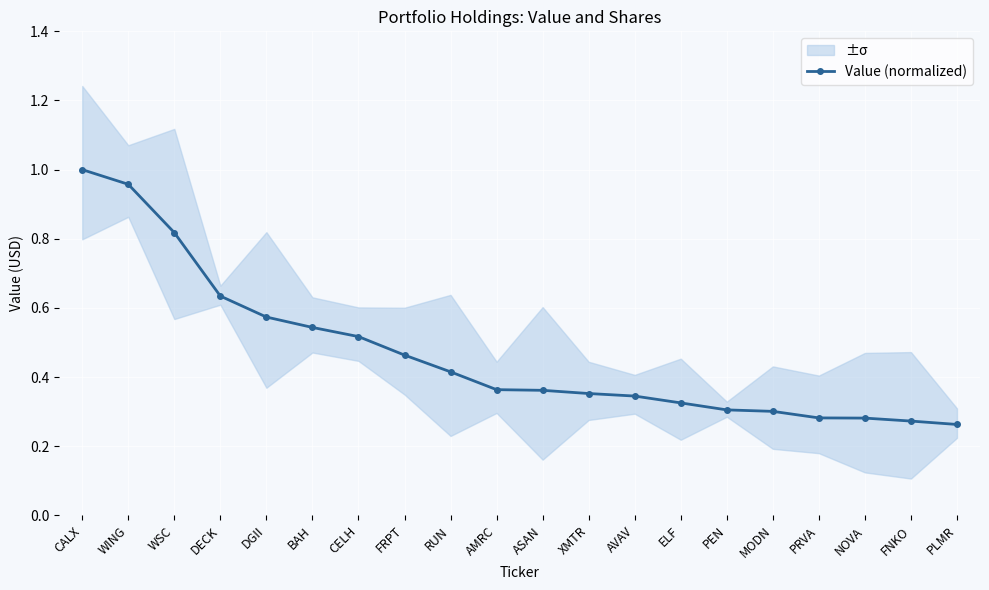

What value does the data have at WING?

1.0